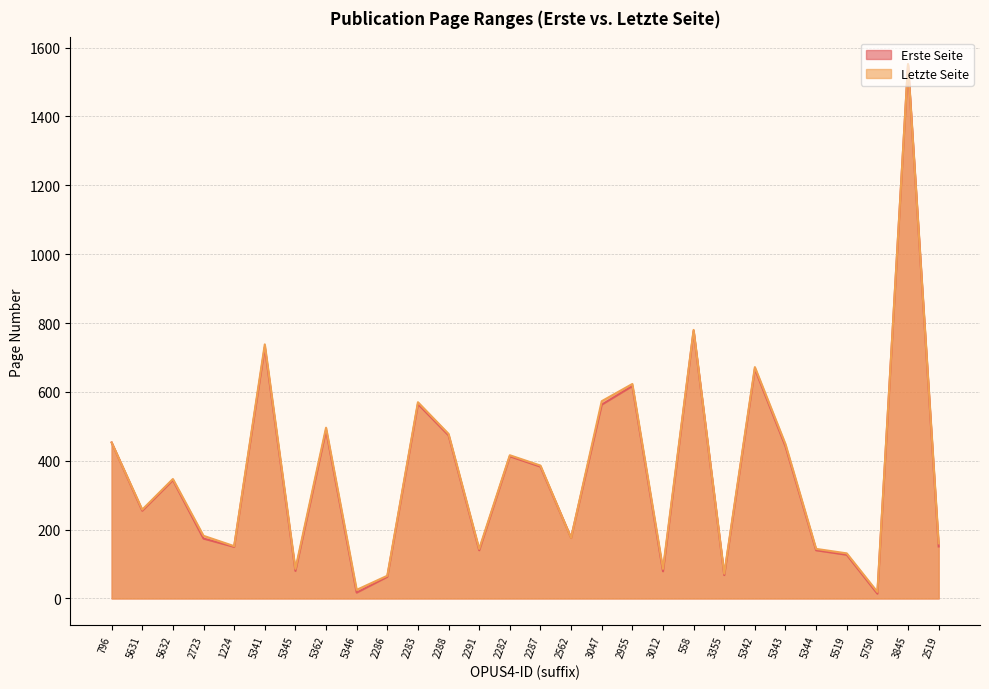

The Letzte Seite series shows 188 at 2291. True or false?

False